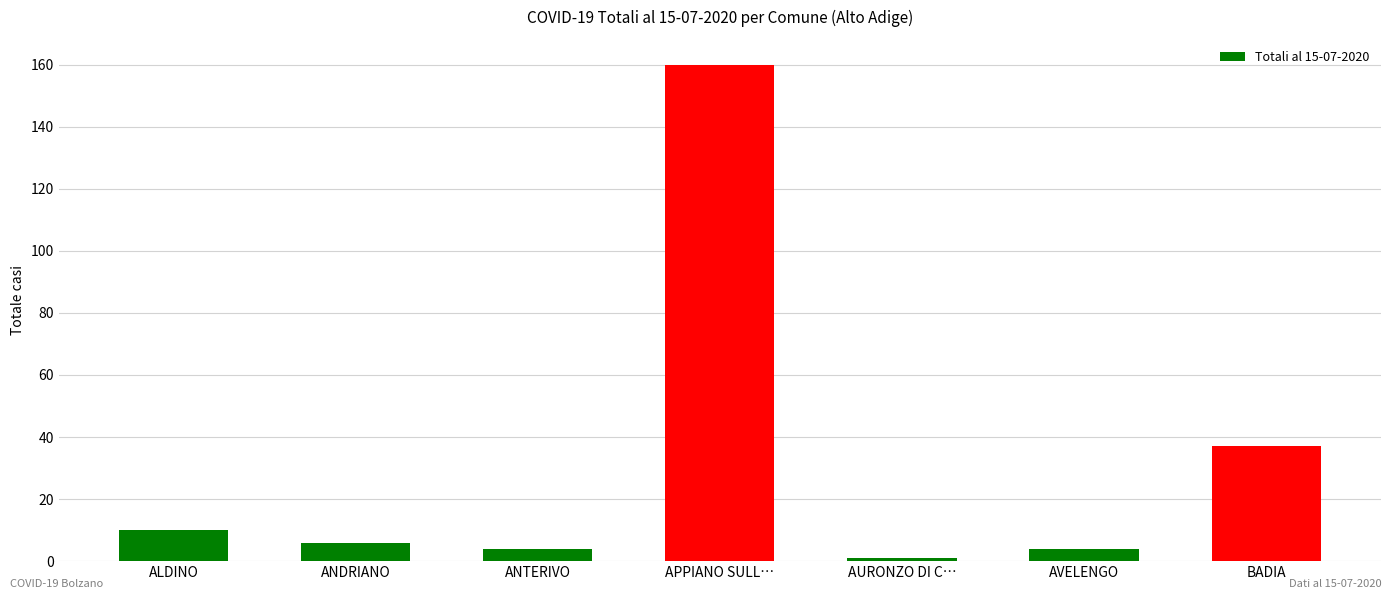

What is the change in value from APPIANO SULL… to AVELENGO?

-156